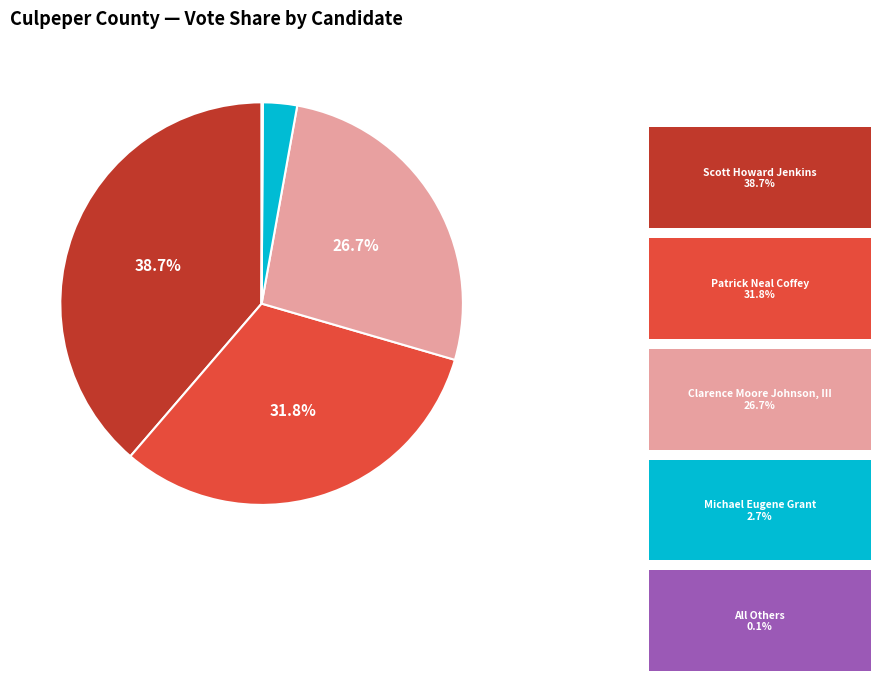

Is there a majority slice in this chart?

No